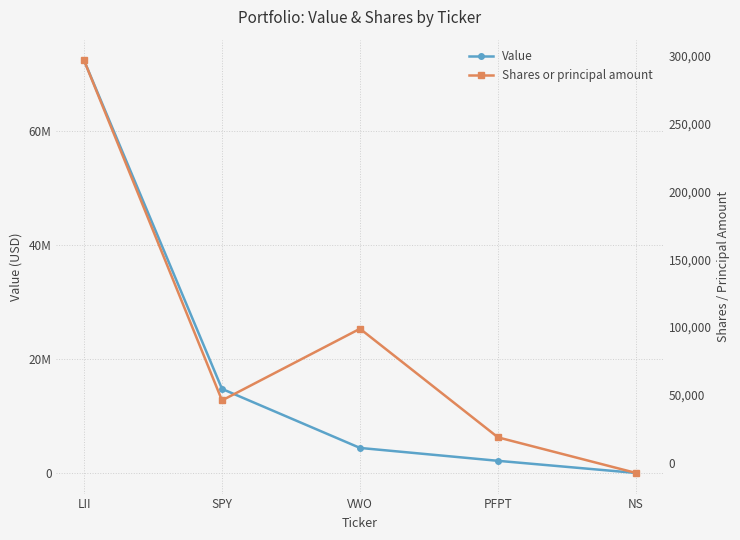

At which label does Shares or principal amount first exceed 45832?

LII